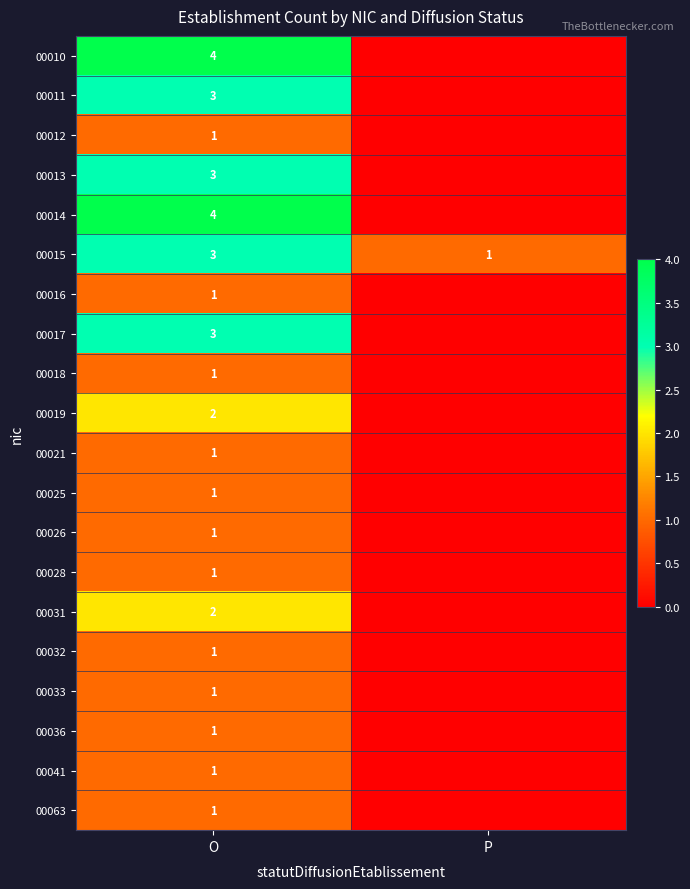

The 00014 series shows 7 at O. True or false?

False